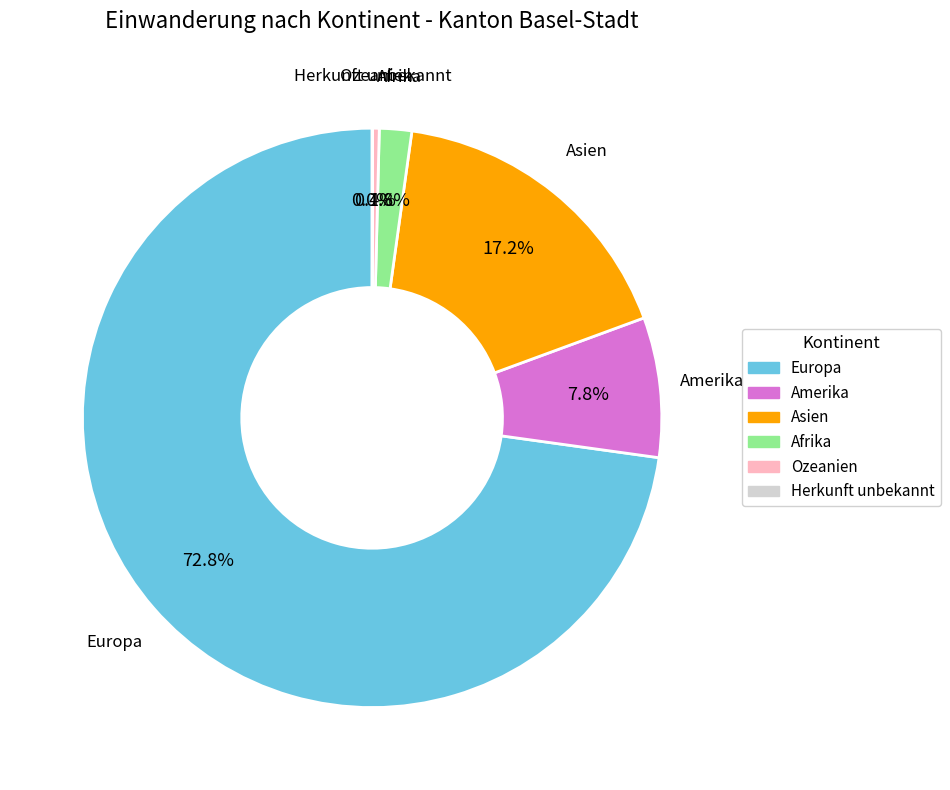

How much of the chart is everything except Ozeanien?

99.6%